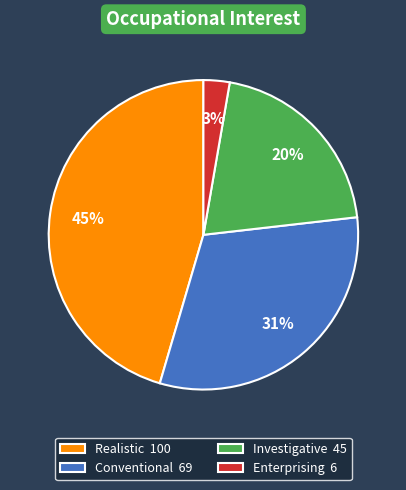

Is there a majority slice in this chart?

No